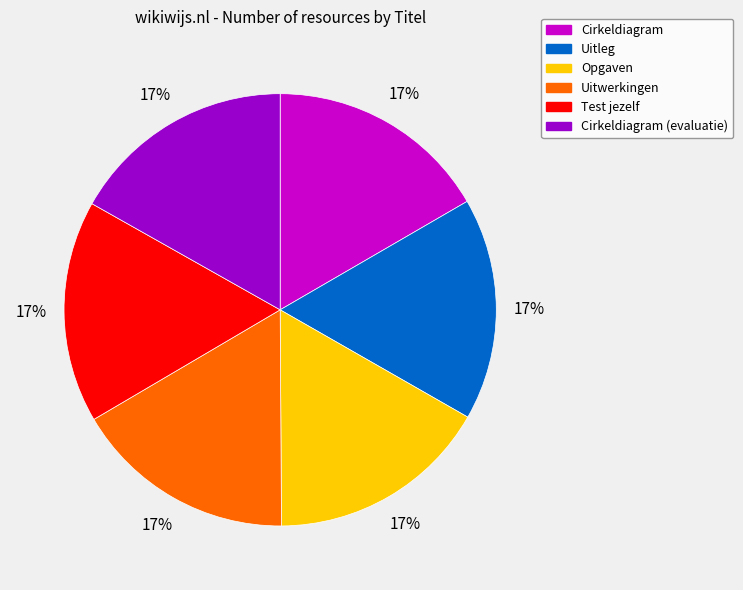

How many segments does this pie chart have?

6